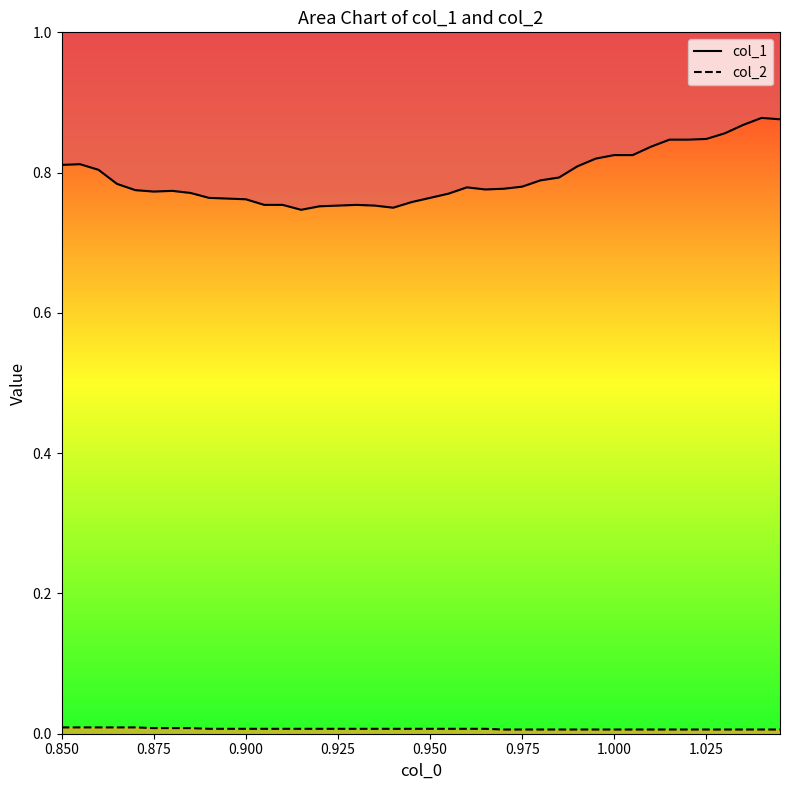

How many distinct data groups are displayed?

2